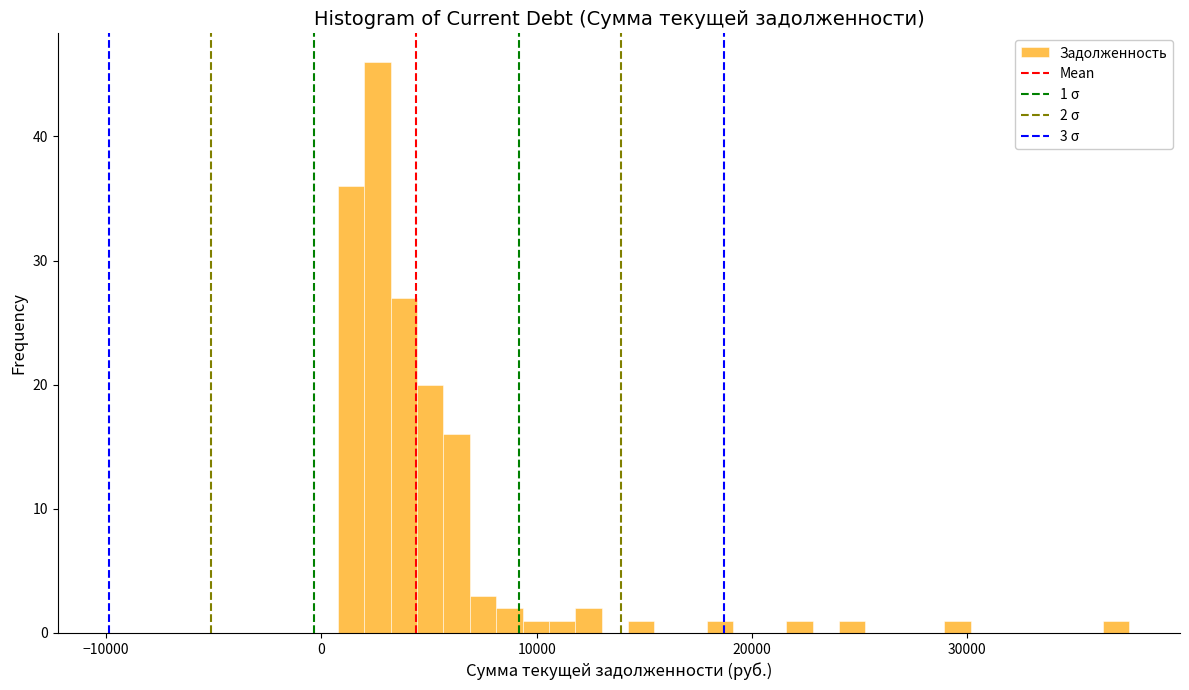

Read against the x-axis, roughly where is the centre of the tallest bar?

3000